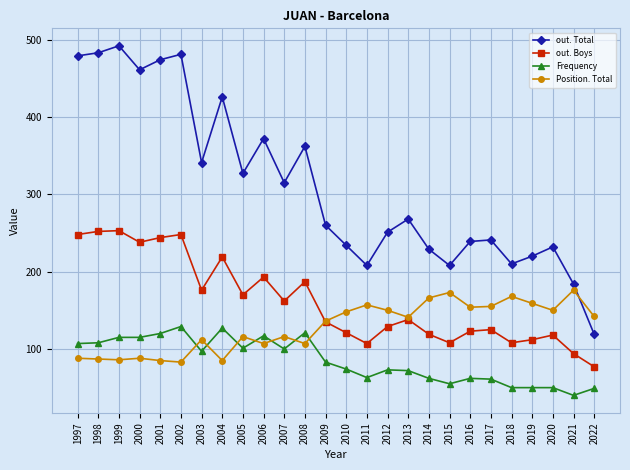

The value of out. Boys at 1997 is 248. True or false?

True